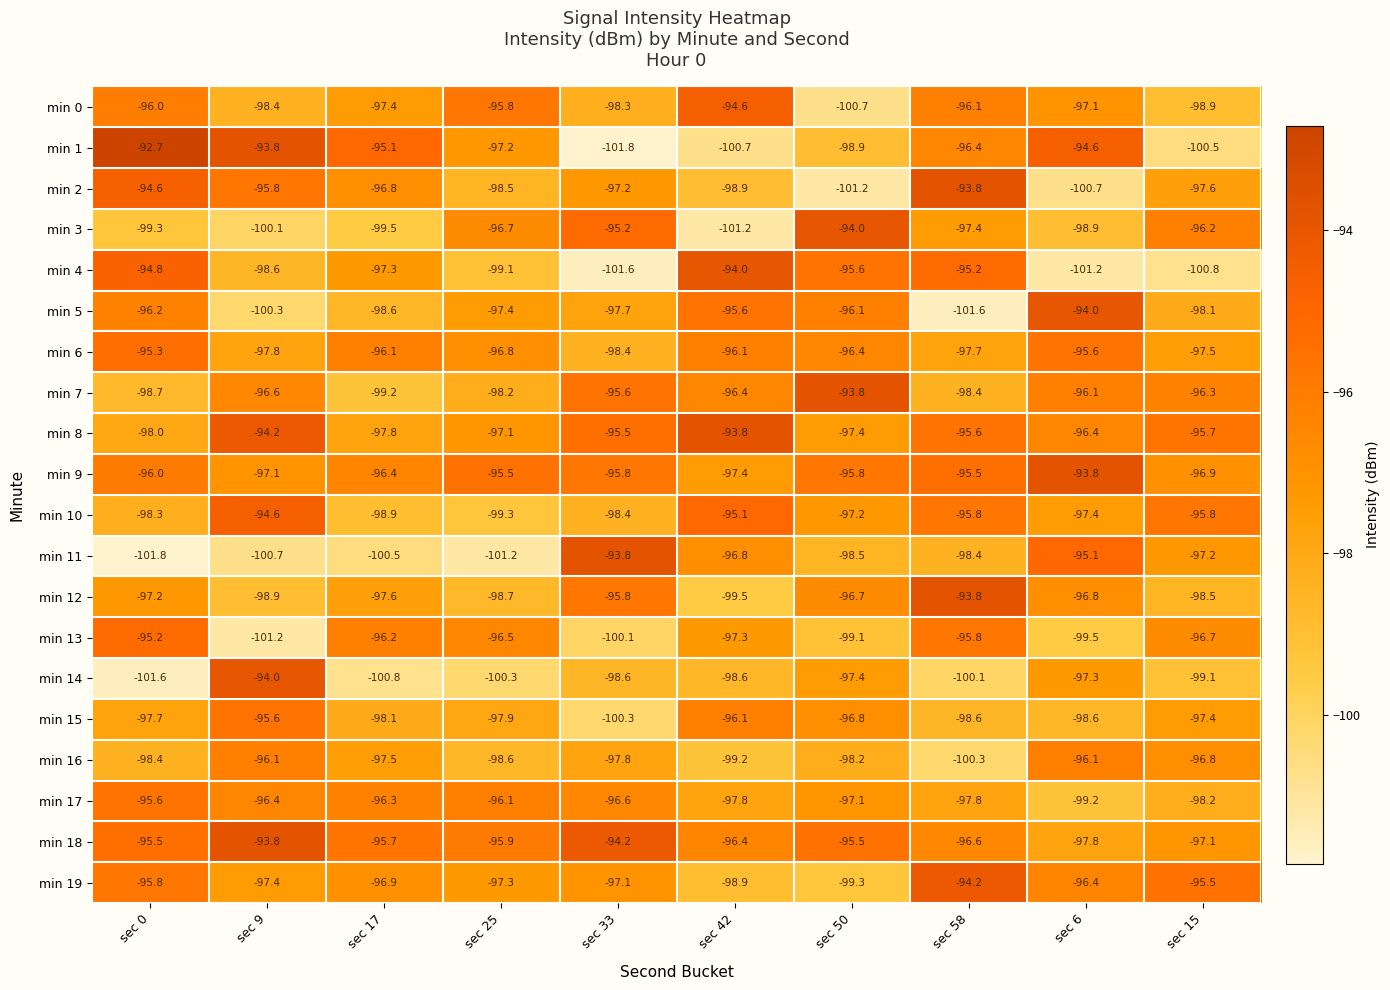

Is the value of min 8 at sec 6 greater than the value of min 1 at sec 6?

No